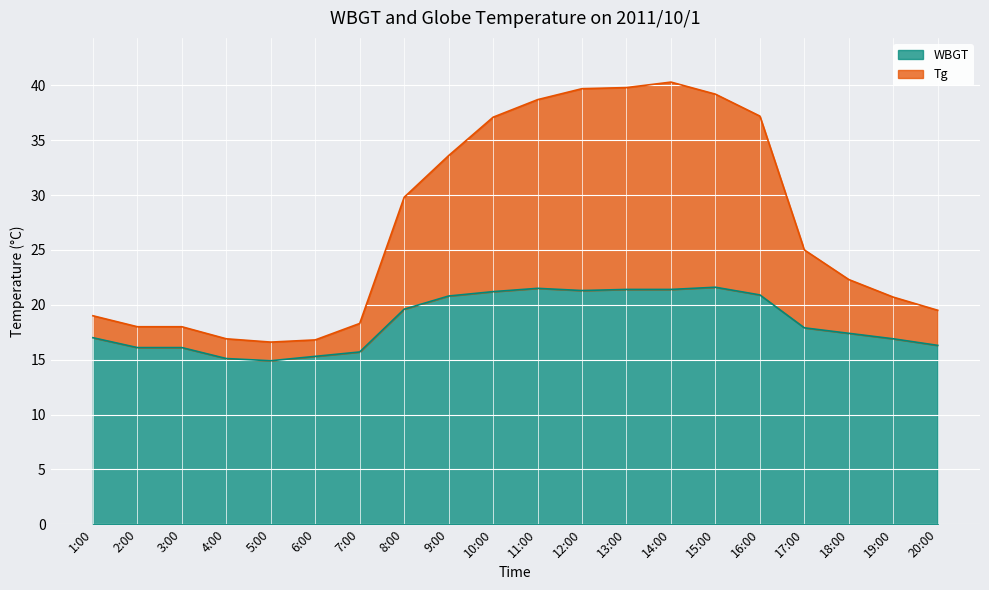

The WBGT series shows 14.9 at 11:00. True or false?

False